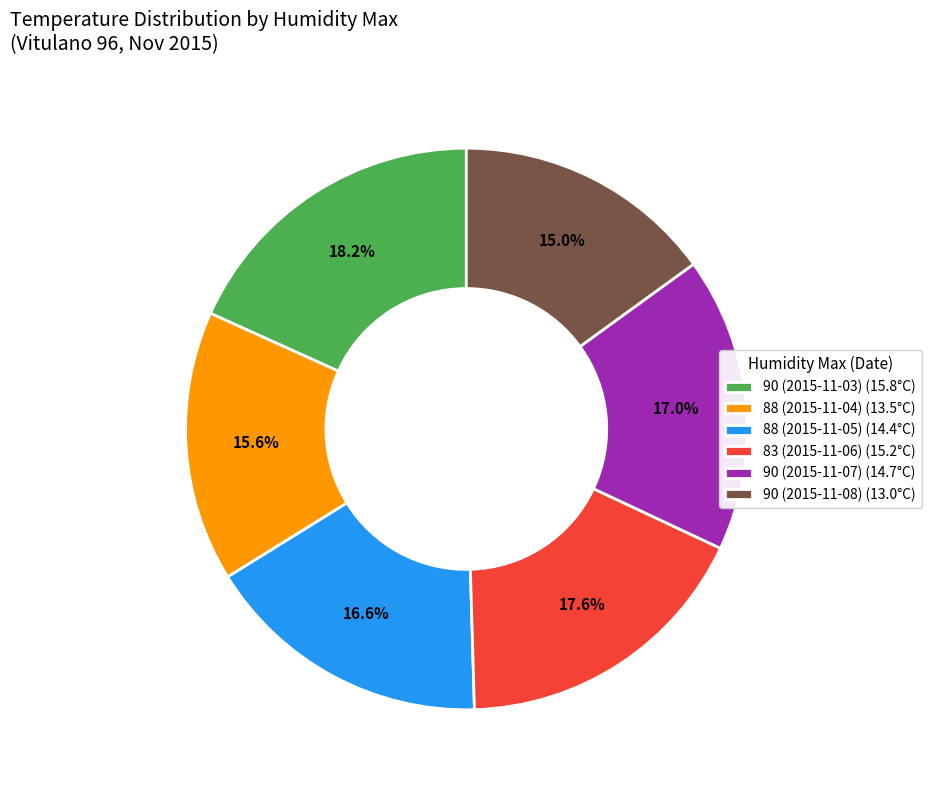

Which category has the smallest portion of the pie?

90 (2015-11-08)